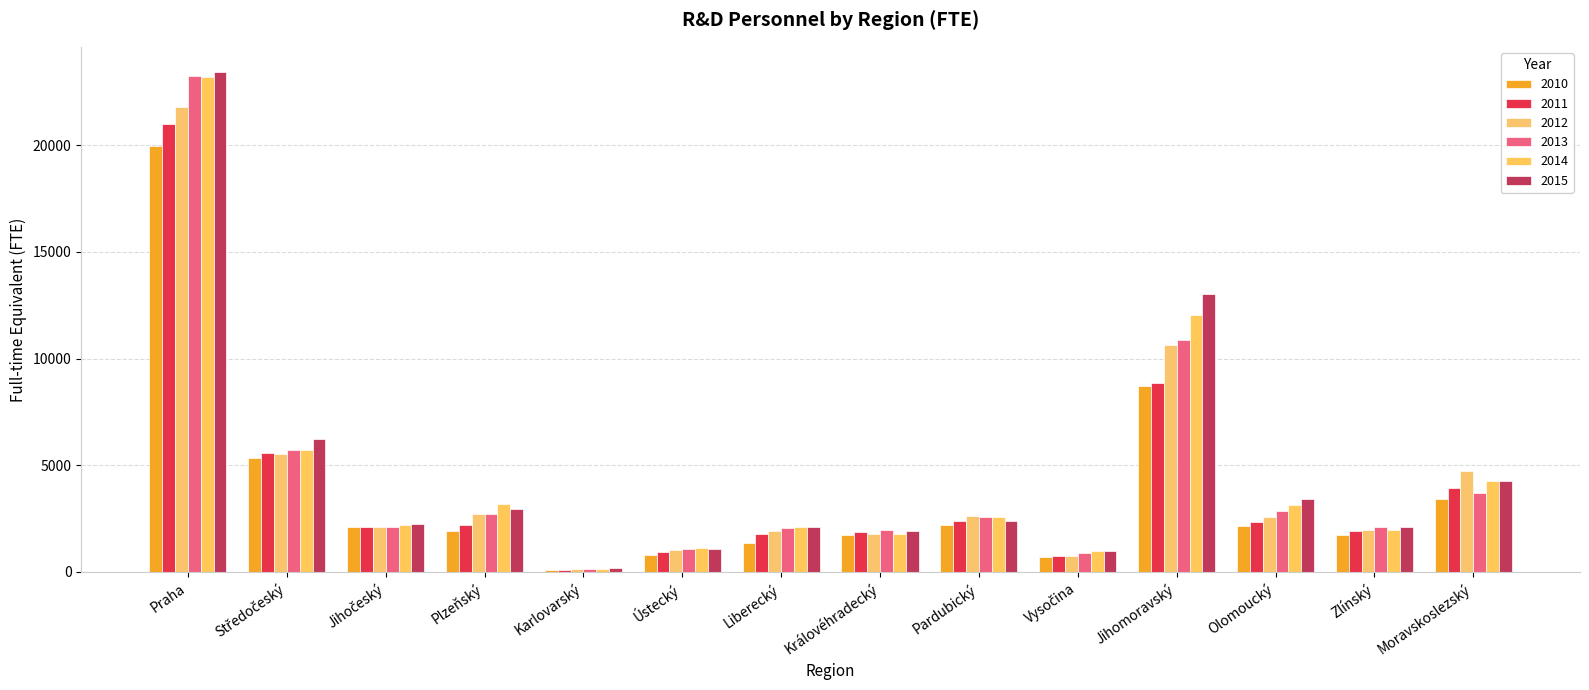

What is the approximate value of 2014 at Jihočeský?

2192.2